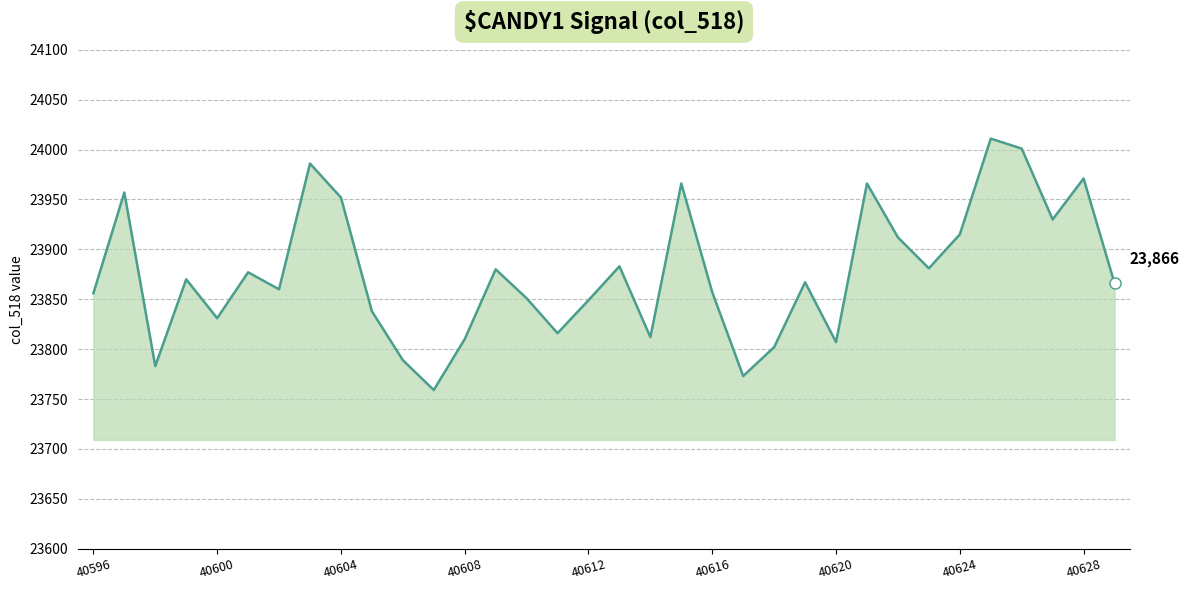

What is the smallest value displayed?

23759